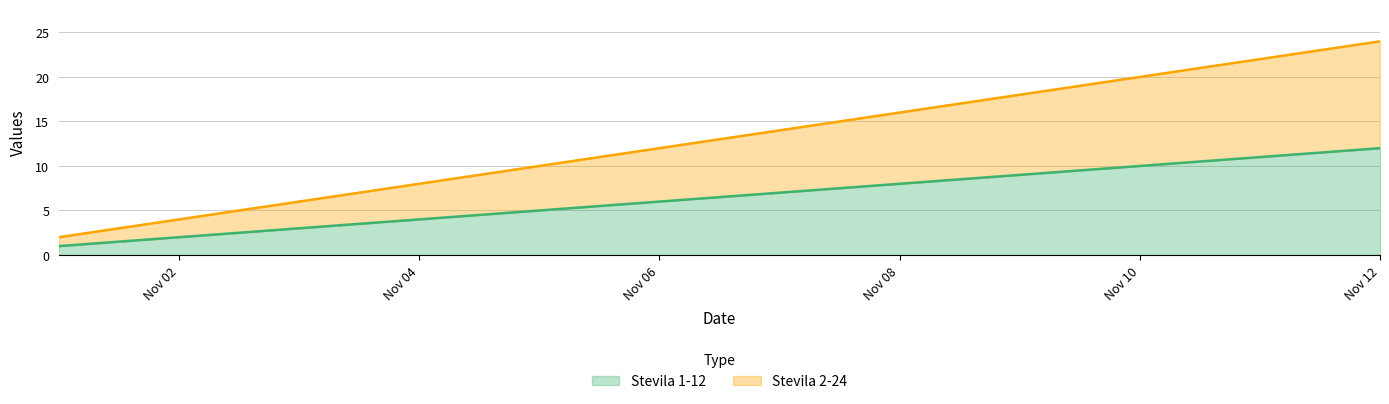

Is it true that Stevila 2-24 equals 18 at 2021-11-09?

True